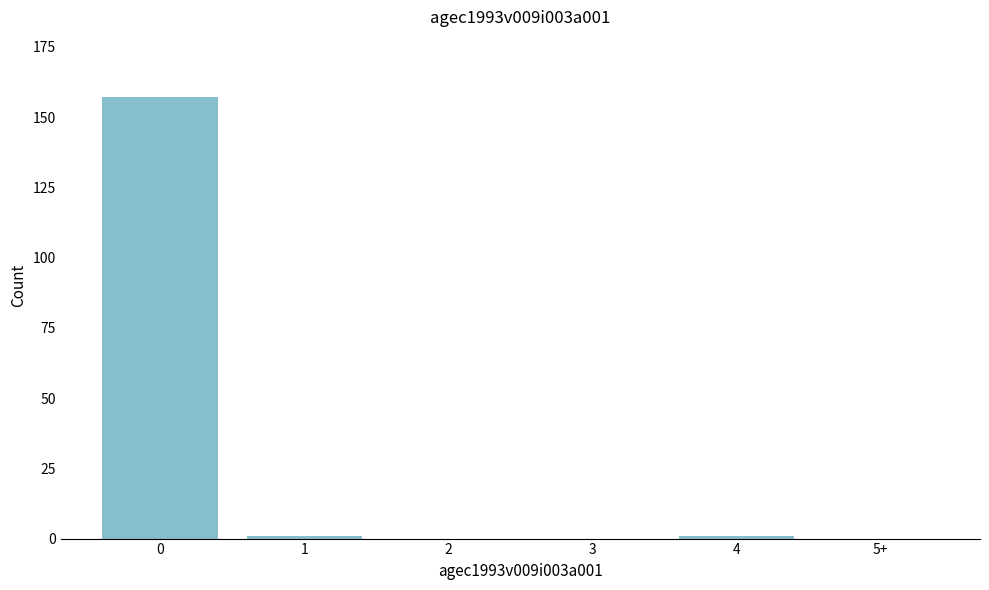

Reading left to right, list all the values displayed in this chart.

0=157	1=1	2=0	3=0	4=1	5+=0